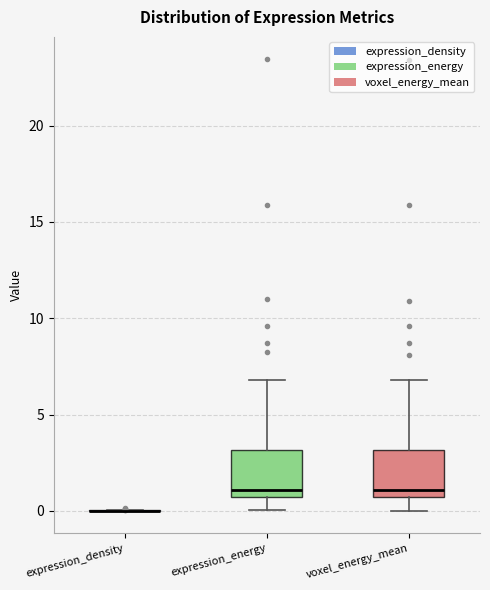

Reading left to right, transcribe this box plot: for each box, give where its median line is, the range the box spans, and where its two whiskers end, as read against the y-axis. The values are not printed on the chart, so give them approximately, as read against the axis.

expression_density: box collapsed to a line at 0.0, whiskers 0.0 to 0.0
expression_energy: median 1.0, box 0.5 to 3.0, whiskers 0.0 to 7.0
voxel_energy_mean: median 1.0, box 0.5 to 3.0, whiskers 0.0 to 7.0